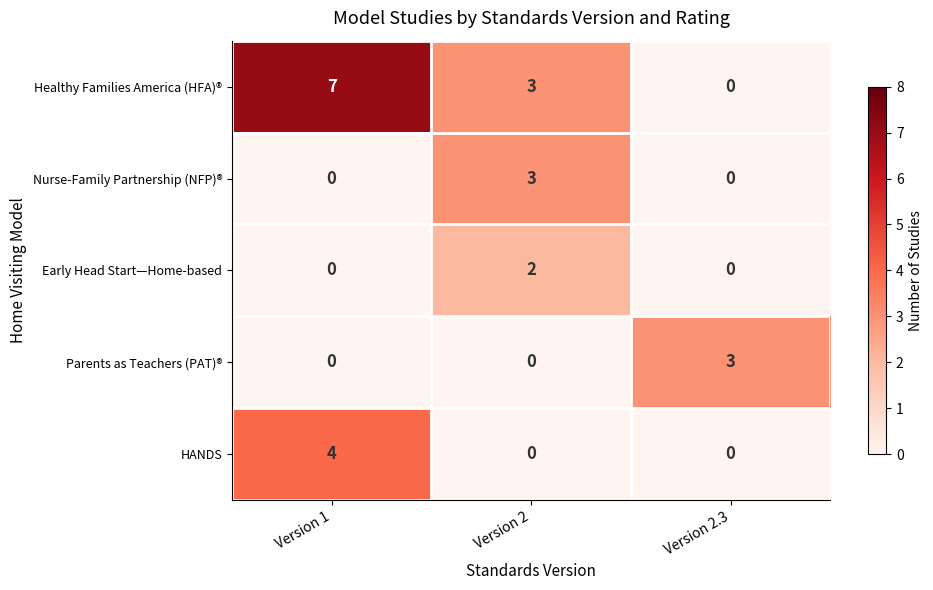

Reading left to right, transcribe all the data shown in this chart.

Healthy Families America (HFA)®: 7	3	0
Nurse-Family Partnership (NFP)®: 0	3	0
Early Head Start—Home-based: 0	2	0
Parents as Teachers (PAT)®: 0	0	3
HANDS: 4	0	0